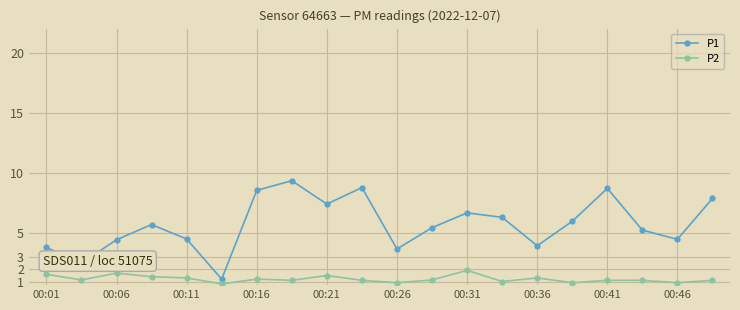

Which series has the largest range (max minus min)?

P1